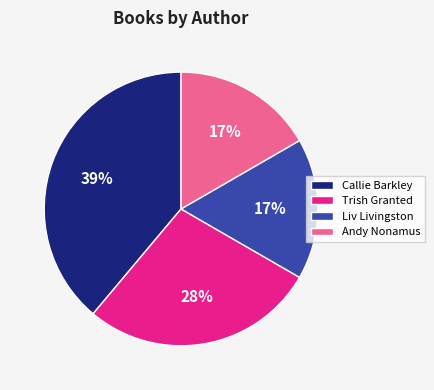

To the nearest percent, what portion does Trish Granted represent?

28%